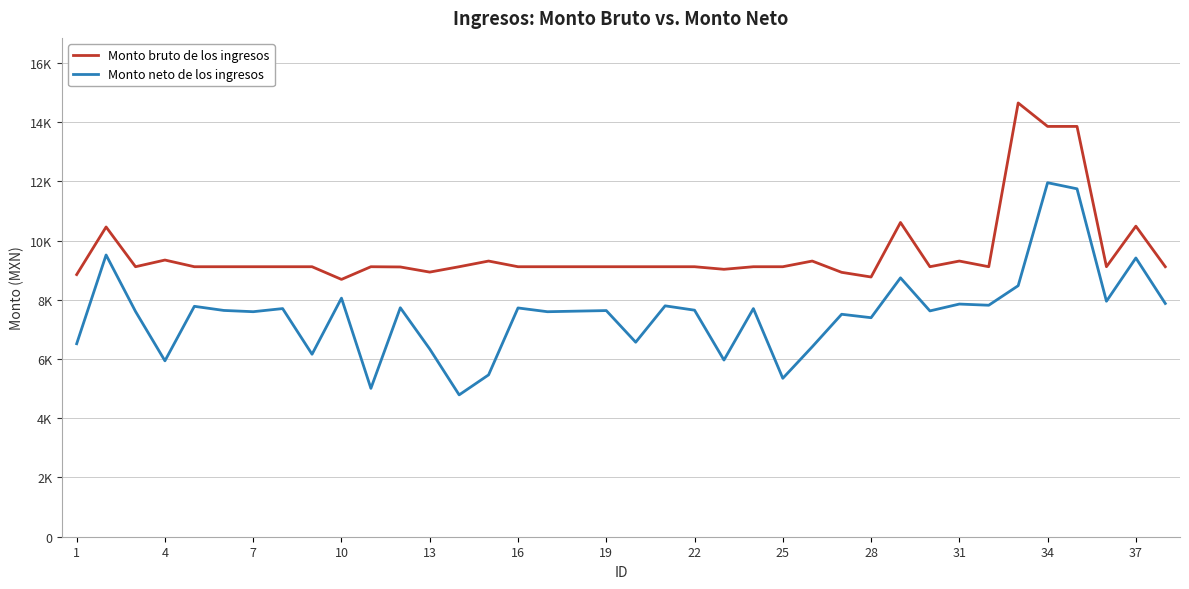

True or false: Monto neto de los ingresos and Monto bruto de los ingresos cross at least once.

False